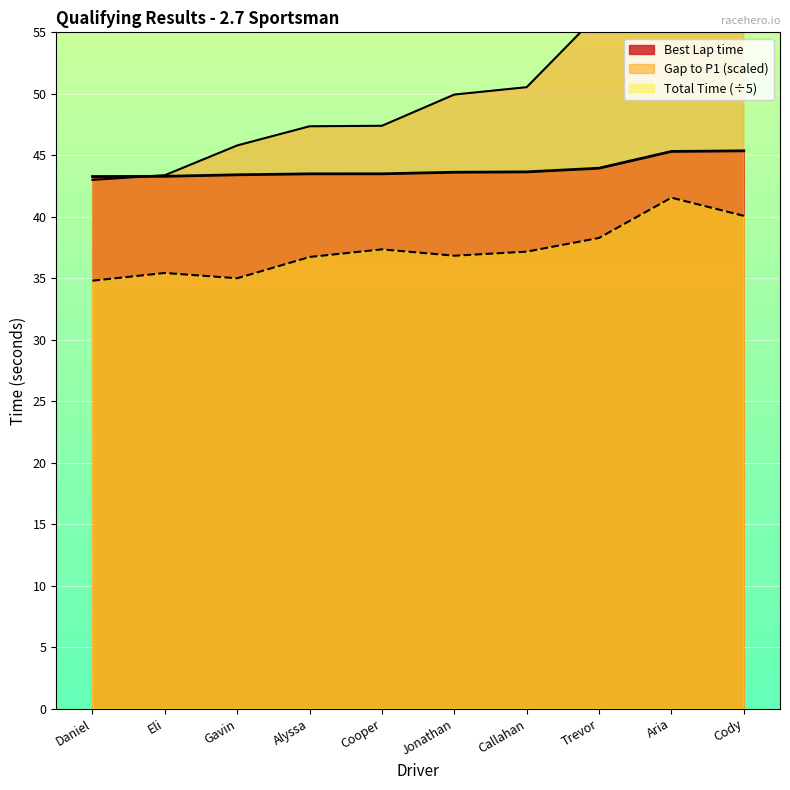

True or false: Total Time has more than 1 points higher than both neighbors.

True